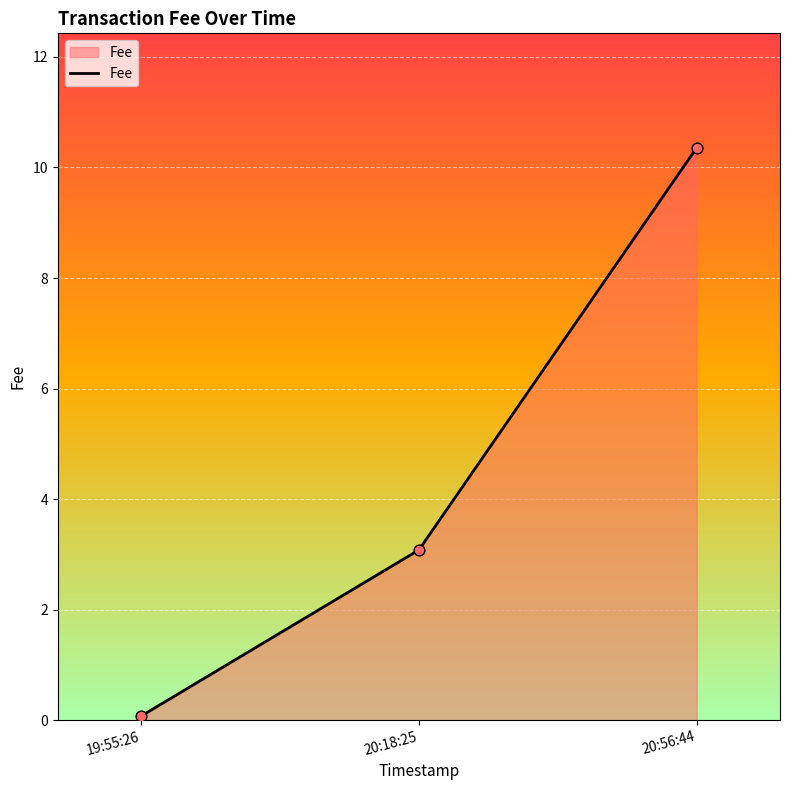

What is the change in value from 19:55:26 to 20:56:44?

+10.3